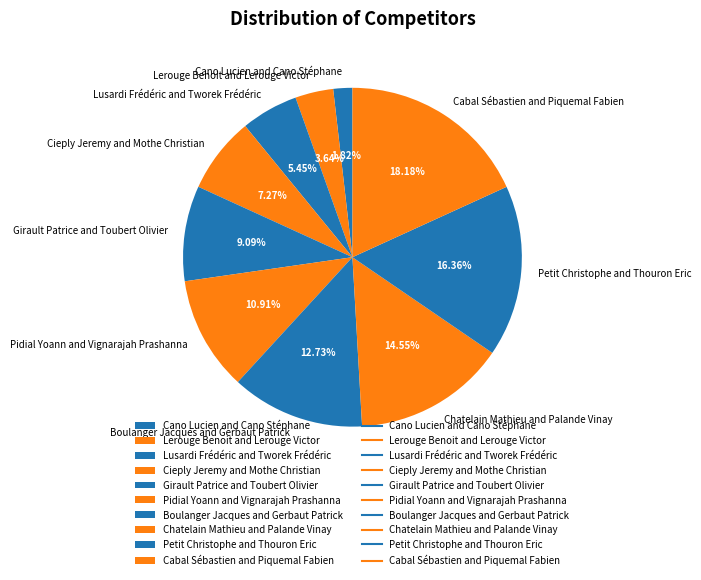

To the nearest percent, what is the combined percentage of Cano Lucien and Cano Stéphane and Lerouge Benoit and Lerouge Victor?

5%